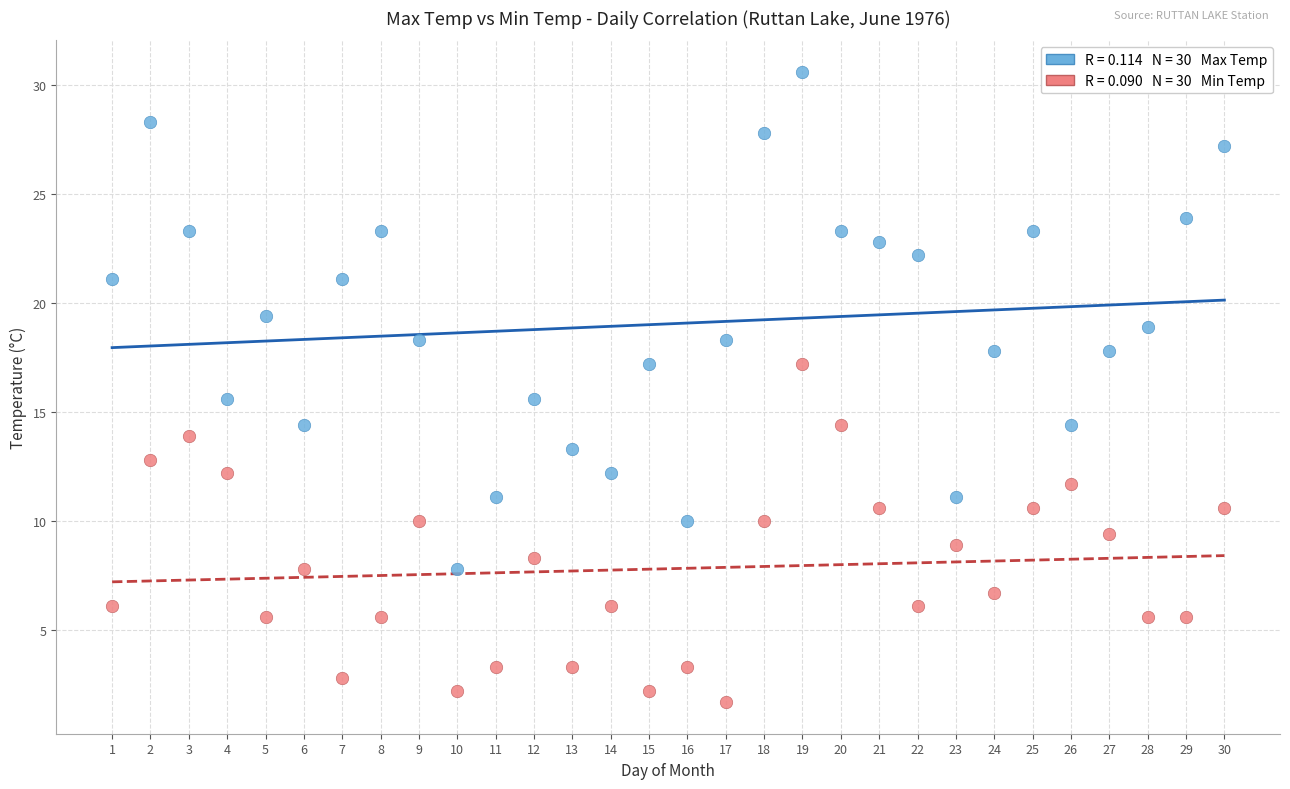

Across all data points, what is the range of Y values (max minus min)?

28.9